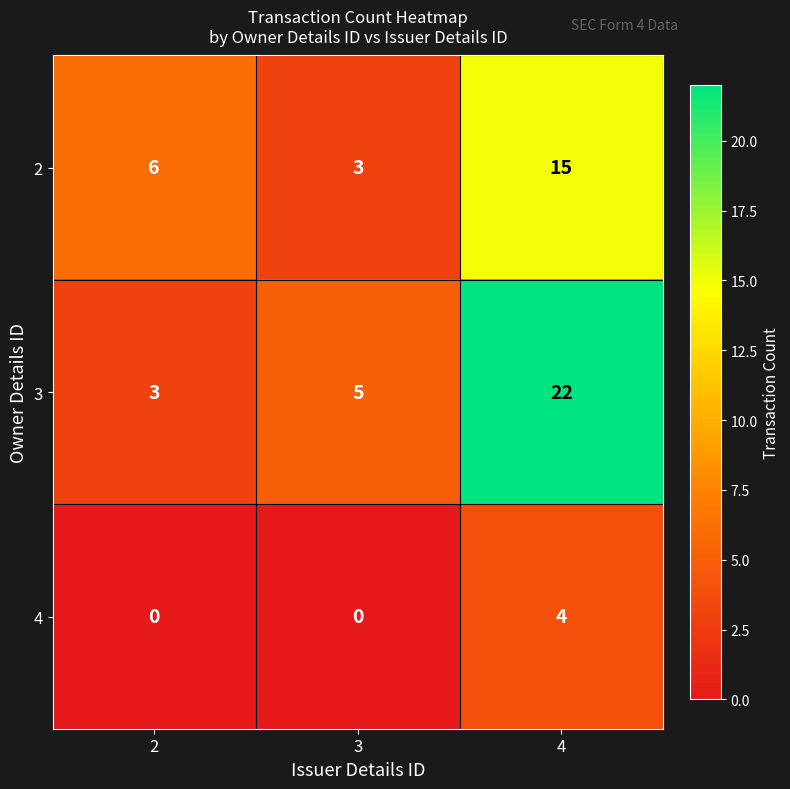

The value of 3 at 4 is 22. True or false?

True